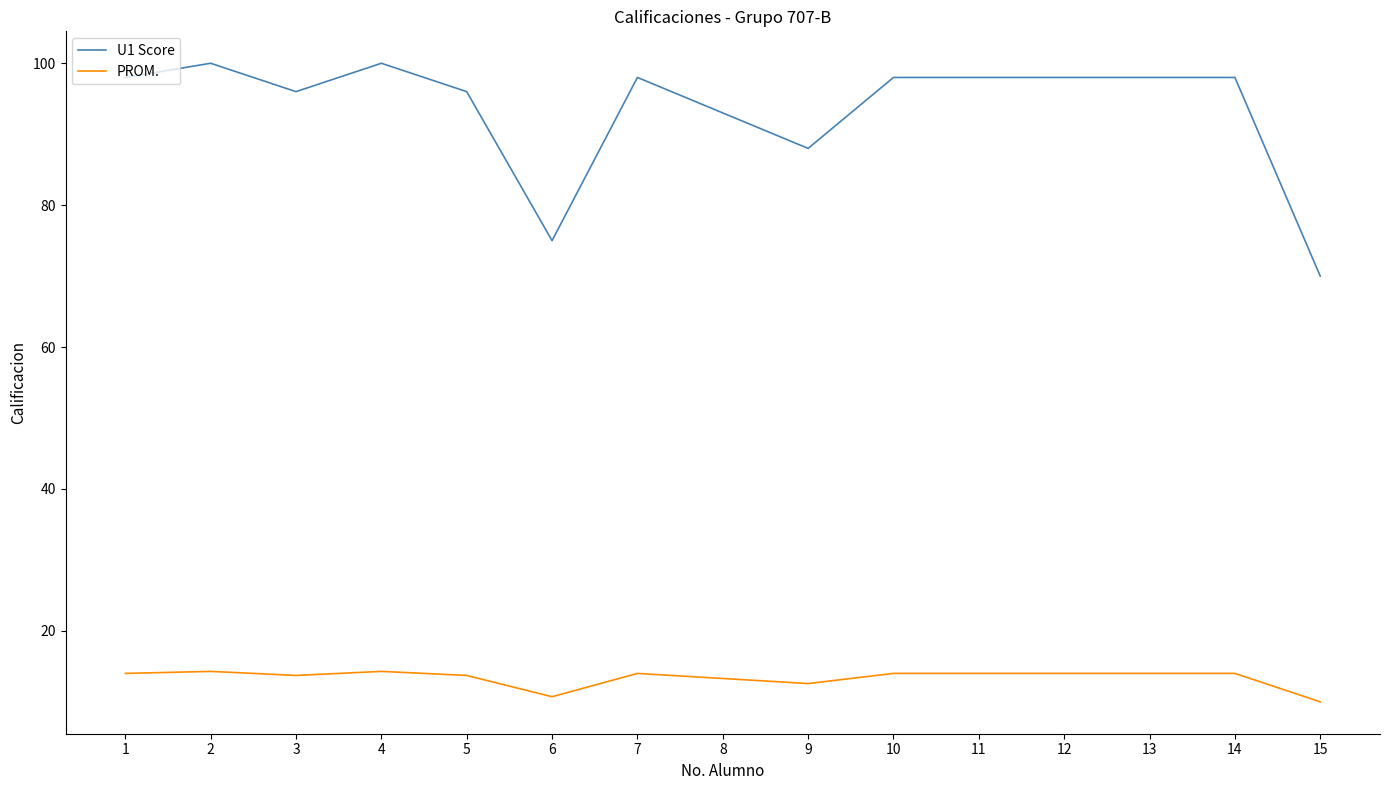

At which label is U1 Score closest to 85?

9